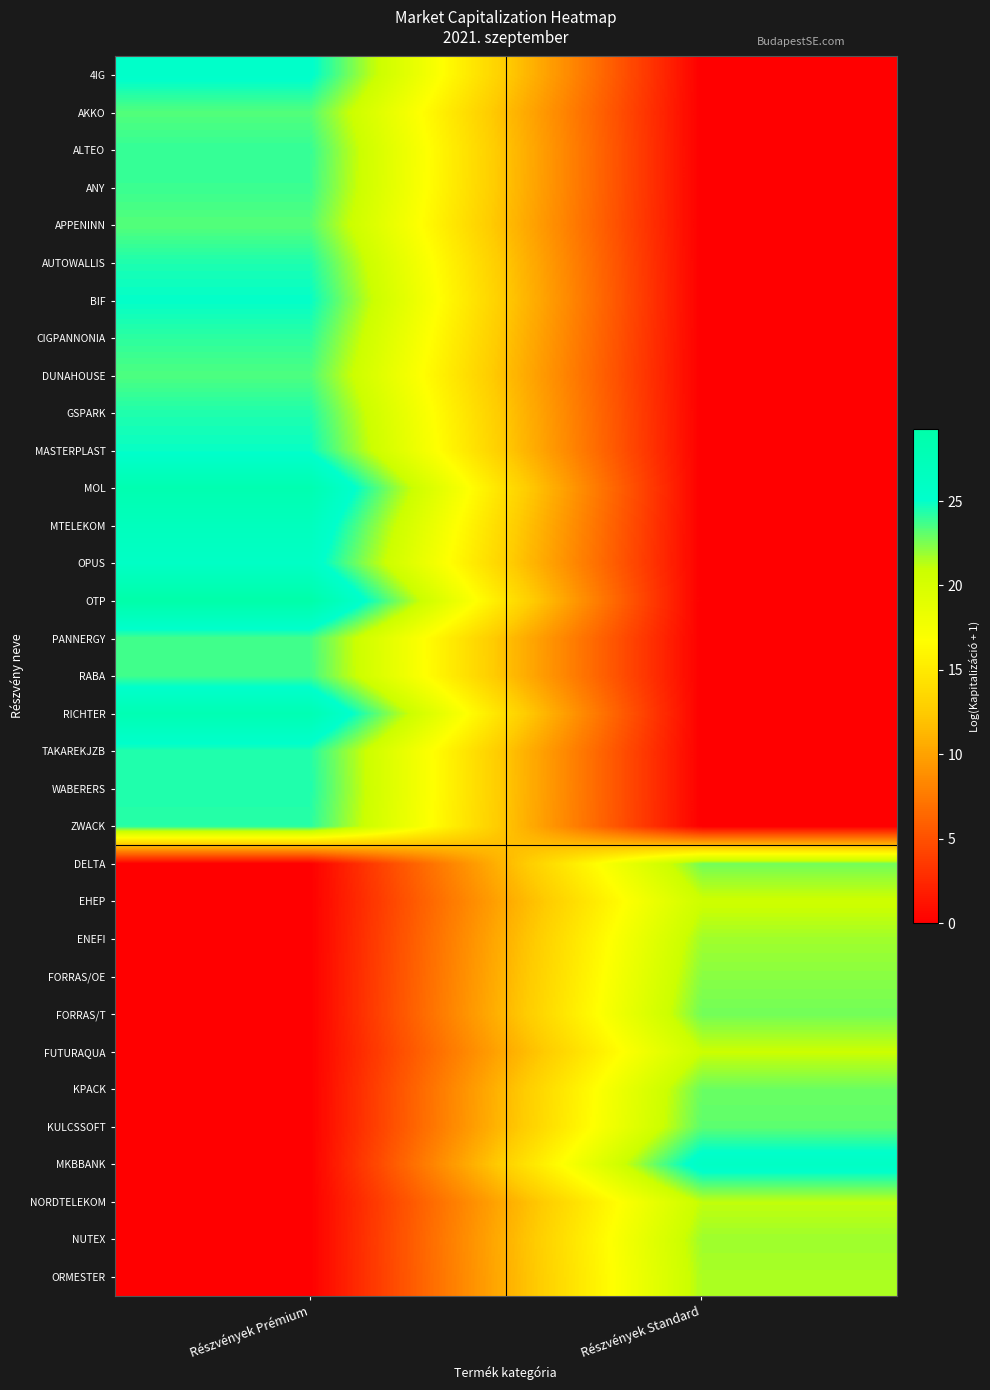

Reading right to left, what are all the values shown in this chart?

4IG: Részvények Standard=0.0	Részvények Prémium=25.3
AKKO: Részvények Standard=0.0	Részvények Prémium=23.4
ALTEO: Részvények Standard=0.0	Részvények Prémium=24.0
ANY: Részvények Standard=0.0	Részvények Prémium=23.9
APPENINN: Részvények Standard=0.0	Részvények Prémium=23.3
AUTOWALLIS: Részvények Standard=0.0	Részvények Prémium=24.4
BIF: Részvények Standard=0.0	Részvények Prémium=25.0
CIGPANNONIA: Részvények Standard=0.0	Részvények Prémium=24.1
DUNAHOUSE: Részvények Standard=0.0	Részvények Prémium=23.5
GSPARK: Részvények Standard=0.0	Részvények Prémium=24.4
MASTERPLAST: Részvények Standard=0.0	Részvények Prémium=24.9
MOL: Részvények Standard=0.0	Részvények Prémium=28.4
MTELEKOM: Részvények Standard=0.0	Részvények Prémium=26.8
OPUS: Részvények Standard=0.0	Részvények Prémium=25.9
OTP: Részvények Standard=0.0	Részvények Prémium=29.3
PANNERGY: Részvények Standard=0.0	Részvények Prémium=23.7
RABA: Részvények Standard=0.0	Részvények Prémium=23.7
RICHTER: Részvények Standard=0.0	Részvények Prémium=28.1
TAKAREKJZB: Részvények Standard=0.0	Részvények Prémium=24.4
WABERERS: Részvények Standard=0.0	Részvények Prémium=24.5
ZWACK: Részvények Standard=0.0	Részvények Prémium=24.2
DELTA: Részvények Standard=22.7	Részvények Prémium=0.0
EHEP: Részvények Standard=20.7	Részvények Prémium=0.0
ENEFI: Részvények Standard=21.8	Részvények Prémium=0.0
FORRAS/OE: Részvények Standard=22.2	Részvények Prémium=0.0
FORRAS/T: Részvények Standard=22.7	Részvények Prémium=0.0
FUTURAQUA: Részvények Standard=20.9	Részvények Prémium=0.0
KPACK: Részvények Standard=22.9	Részvények Prémium=0.0
KULCSSOFT: Részvények Standard=23.1	Részvények Prémium=0.0
MKBBANK: Részvények Standard=26.0	Részvények Prémium=0.0
NORDTELEKOM: Részvények Standard=21.1	Részvények Prémium=0.0
NUTEX: Részvények Standard=21.8	Részvények Prémium=0.0
ORMESTER: Részvények Standard=21.5	Részvények Prémium=0.0